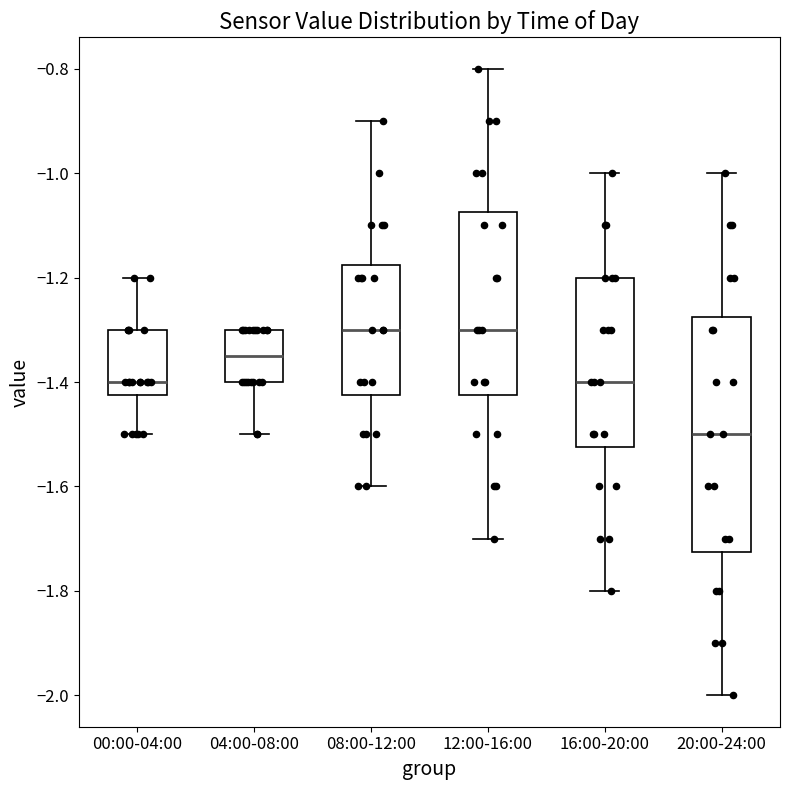

Where does the lower whisker of the box for 20:00-24:00 end on the y-axis? The values are not printed on the chart, so give them approximately, as read against the axis.

-2.00